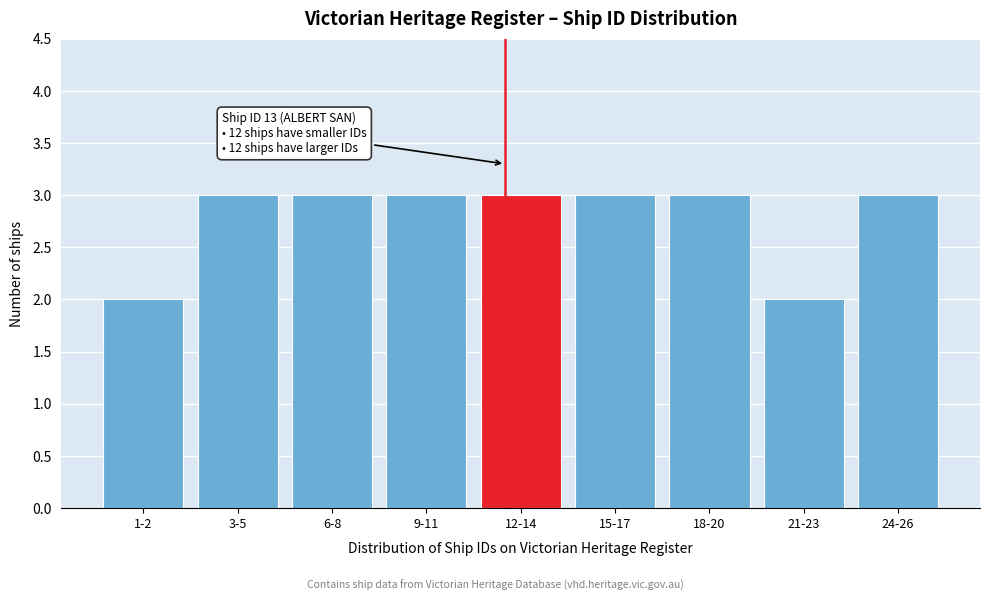

Reading left to right, extract all data points from this chart.

1-2=2	3-5=3	6-8=3	9-11=3	12-14=3	15-17=3	18-20=3	21-23=2	24-26=3